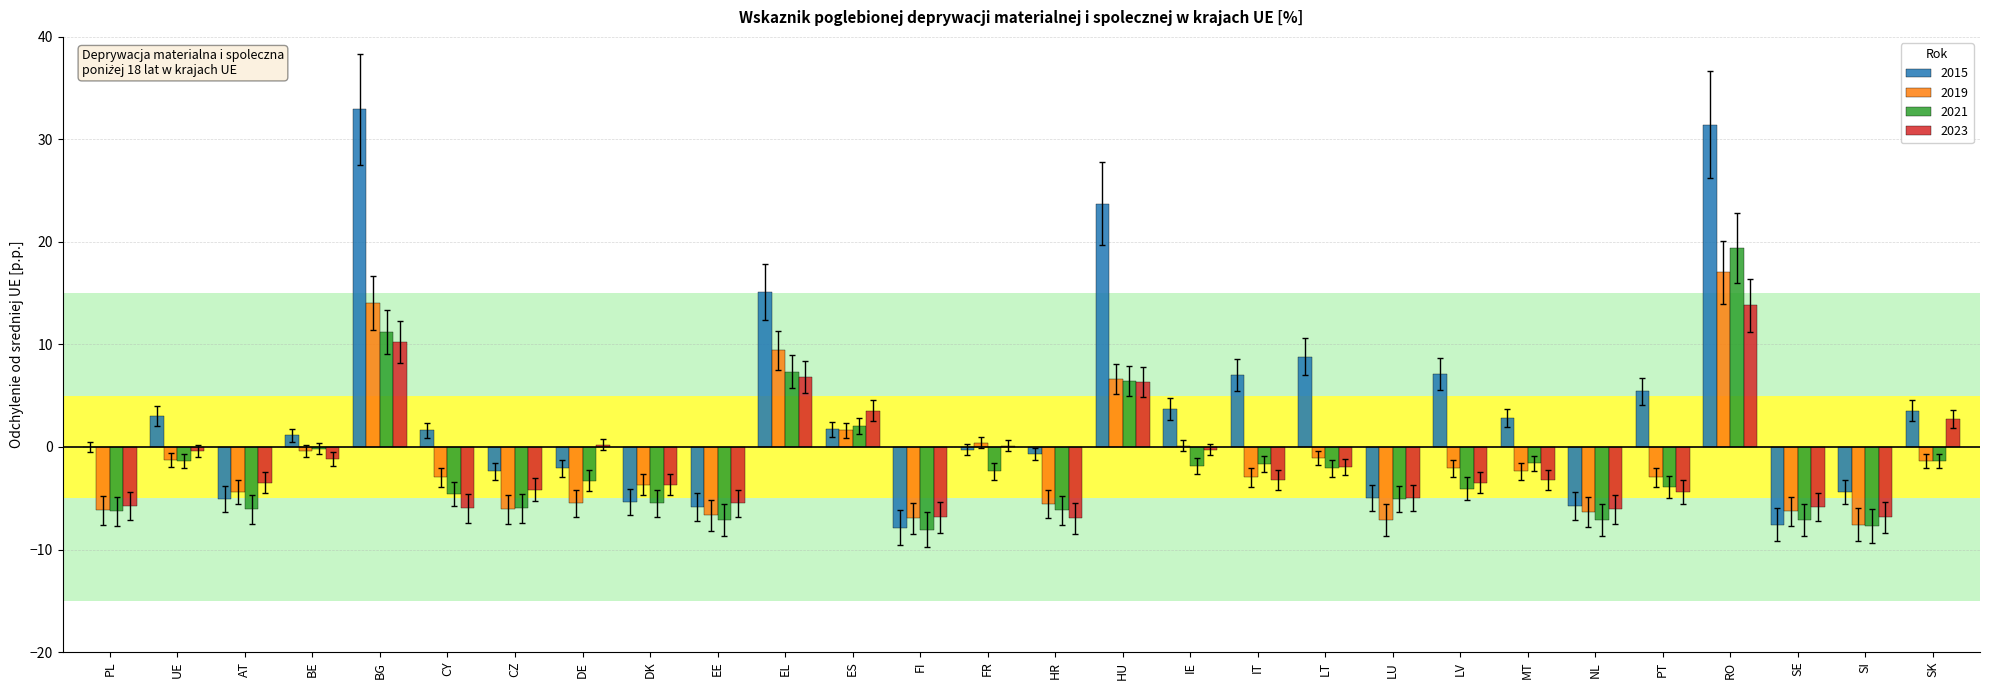

How many categories are shown in the chart?

28